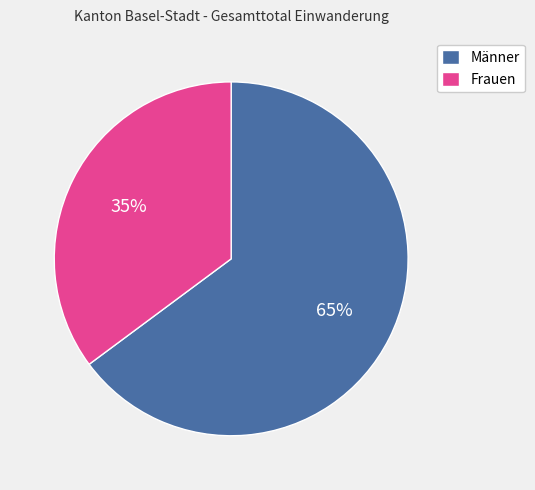

Combined, do Frauen and Männer account for over 50%?

Yes